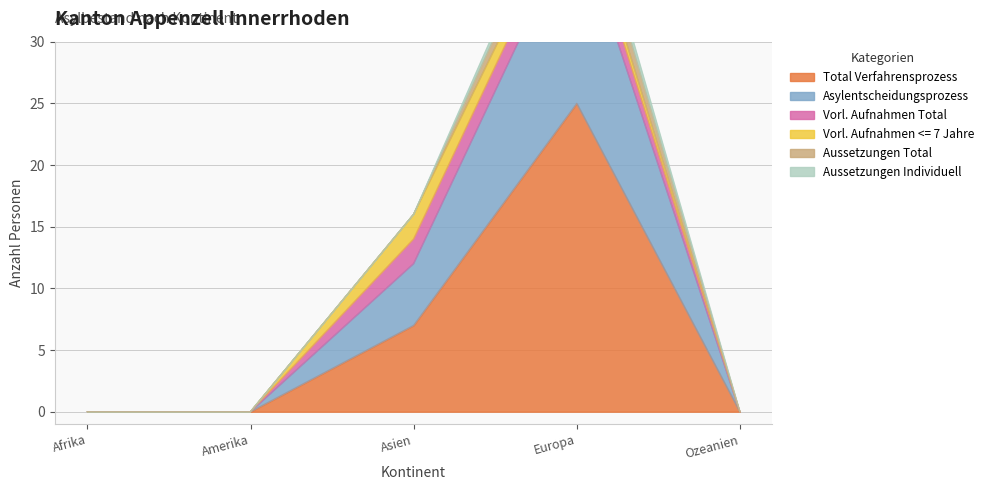

What is the label of the 5th point from the right?

Afrika